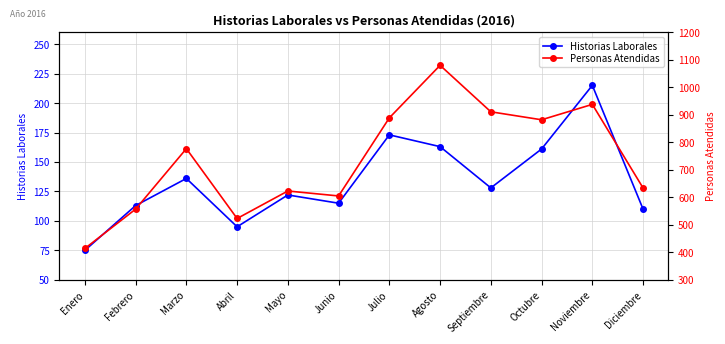

The value of Personas Atendidas at Agosto is 1080. True or false?

True